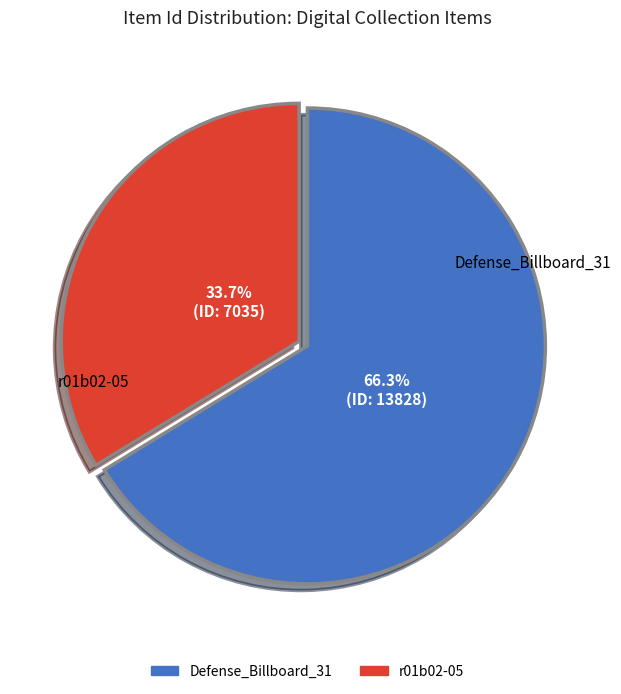

Rank the categories by value from highest to lowest.

Defense_Billboard_31, r01b02-05